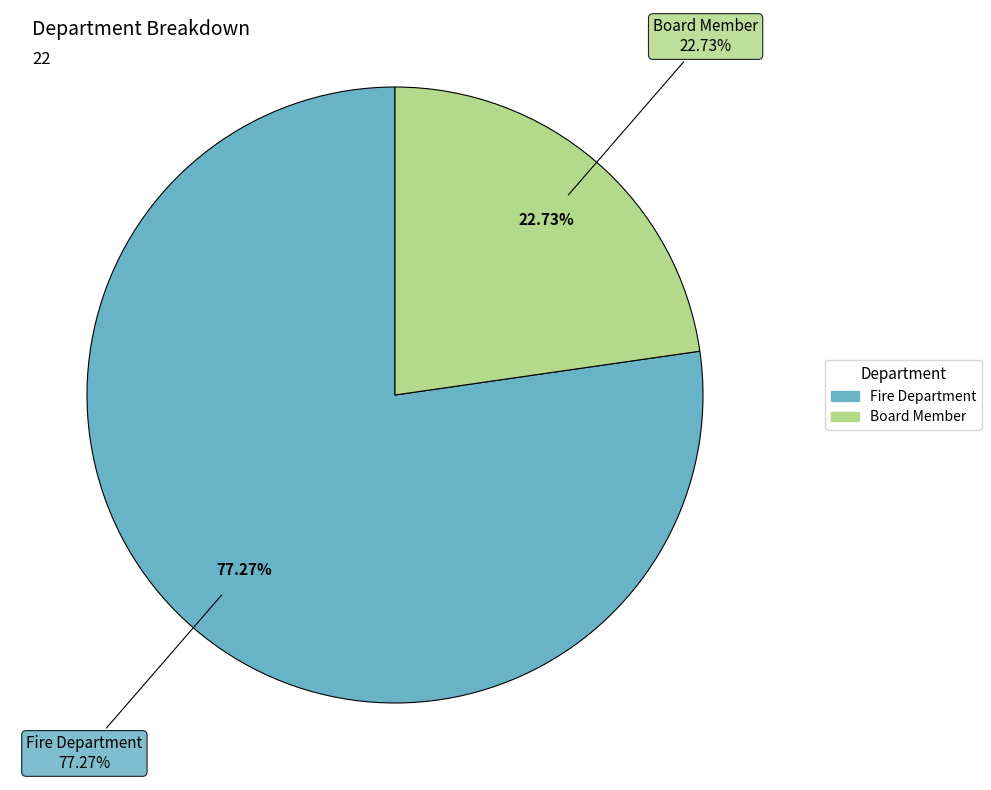

Is it true that Fire Department is 70% of the pie?

False